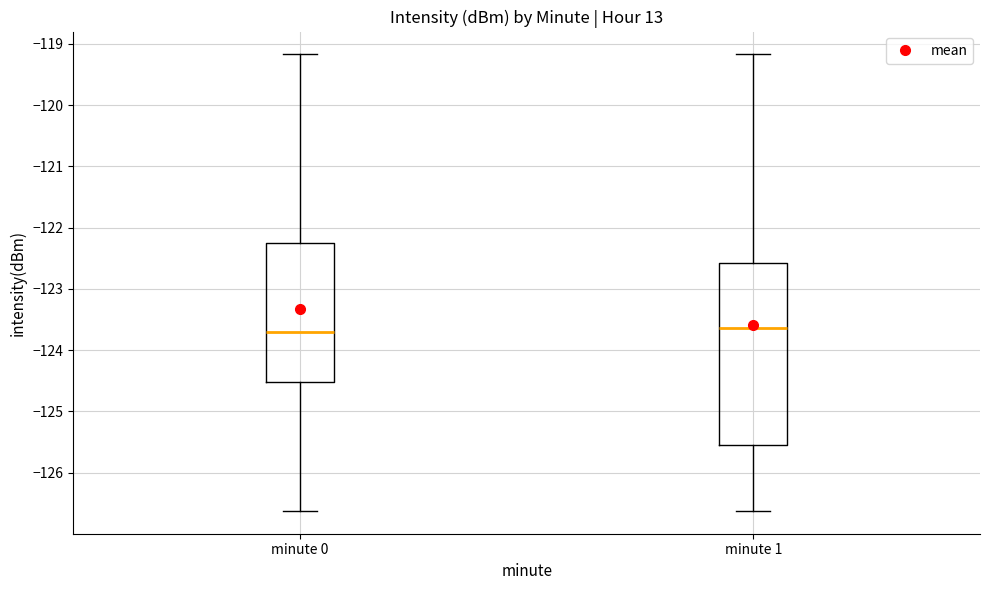

Reading left to right, read every box against the y-axis: the position of its median line, the range the box covers, and the ends of its whiskers. The values are not printed on the chart, so give them approximately, as read against the axis.

minute 0: median -123.7, box -124.5 to -122.2, whiskers -126.6 to -119.2
minute 1: median -123.6, box -125.5 to -122.6, whiskers -126.6 to -119.2